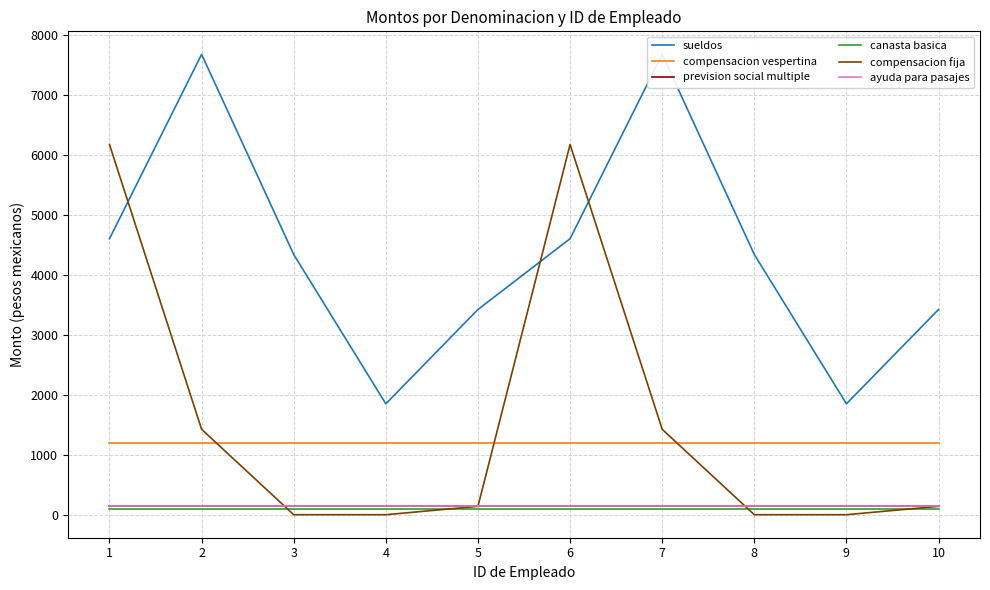

Which label corresponds to the smallest value in the chart?

3